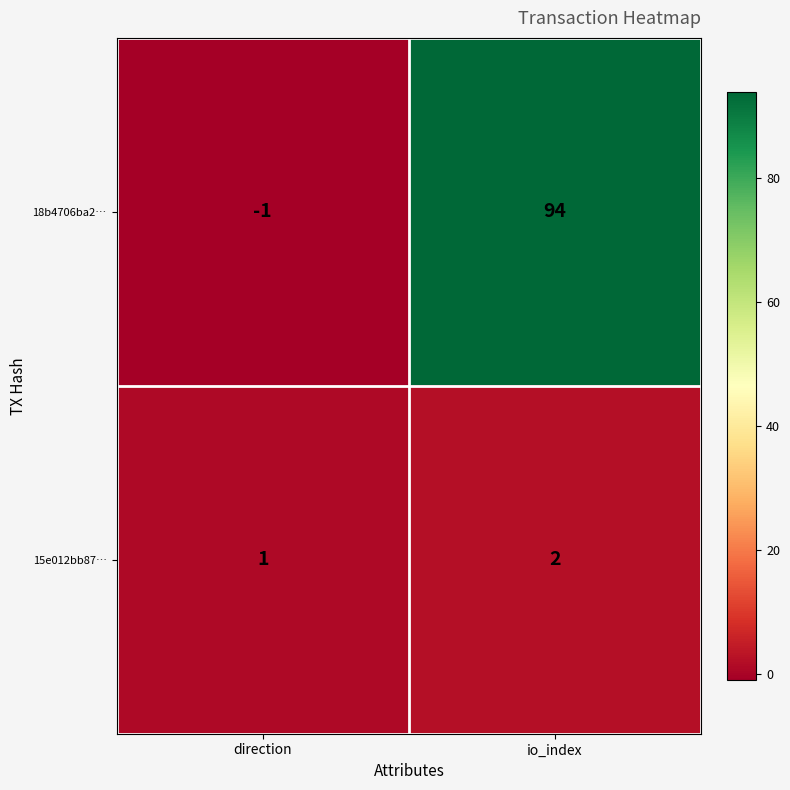

At which label is 15e012bb87… closest to 1?

direction